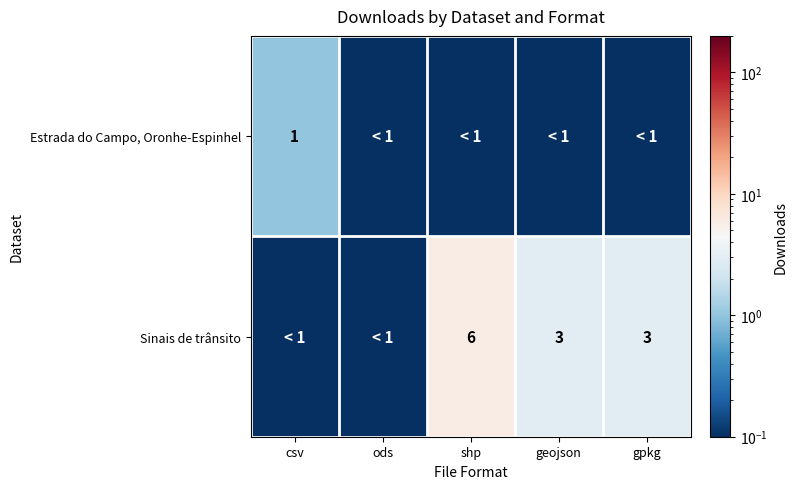

At which category is the sum across all series the highest?

shp